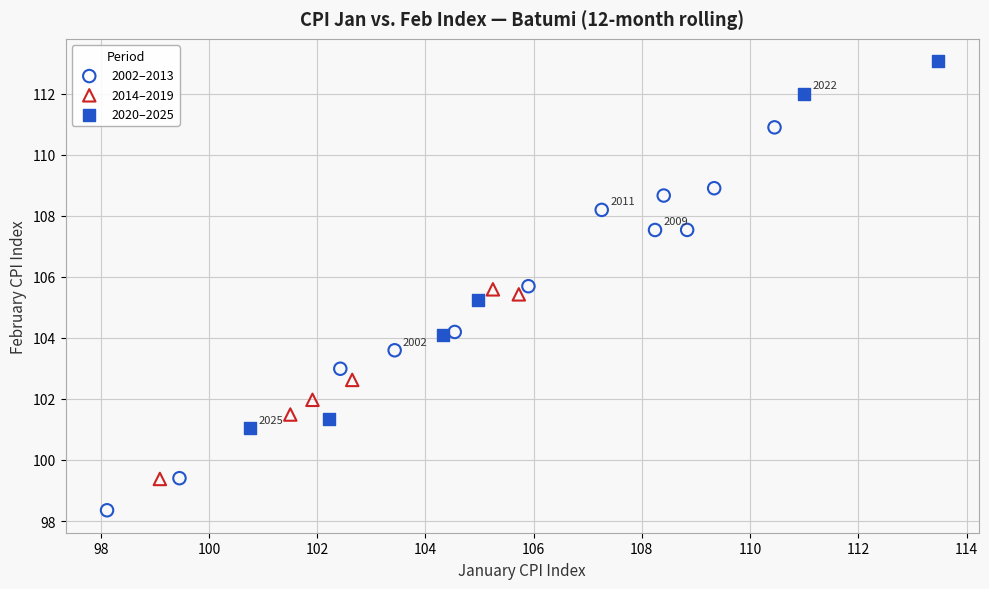

Which series reaches the minimum Y coordinate?

2002–2013